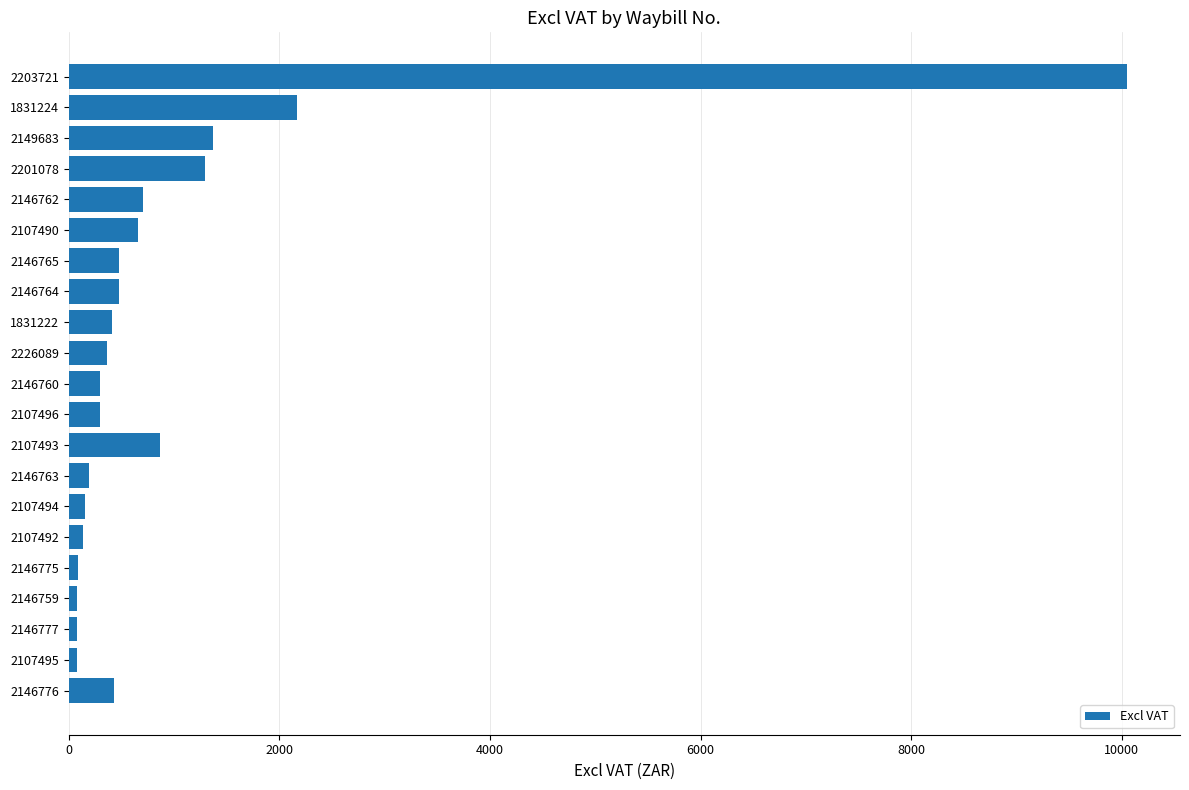

What is the average value?

984.3